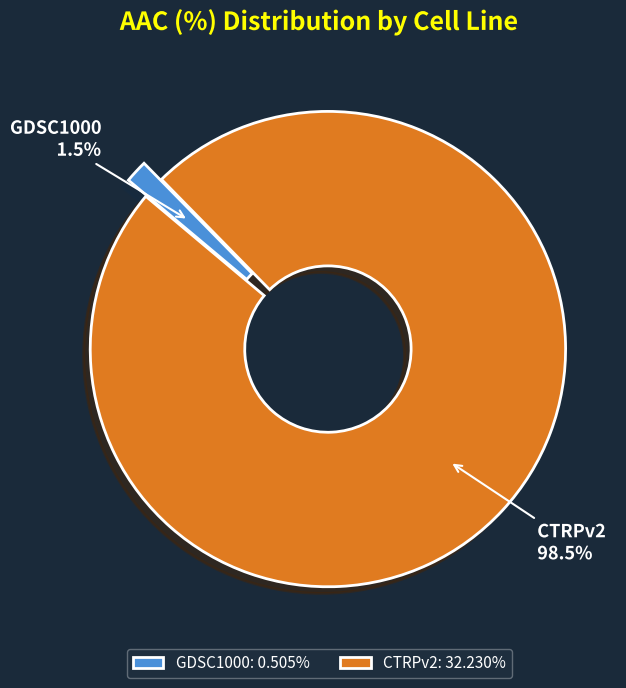

How many segments does this pie chart have?

2